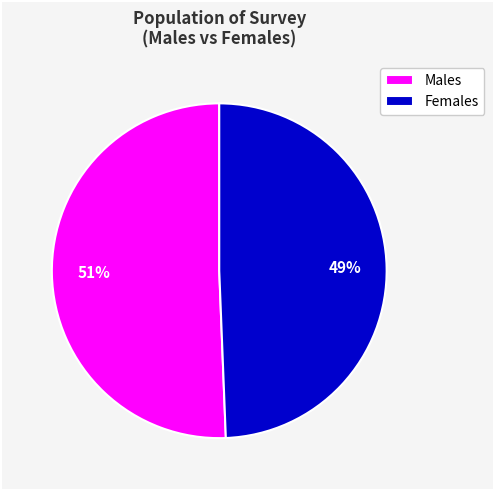

Is it true that Males is 51% of the pie?

True